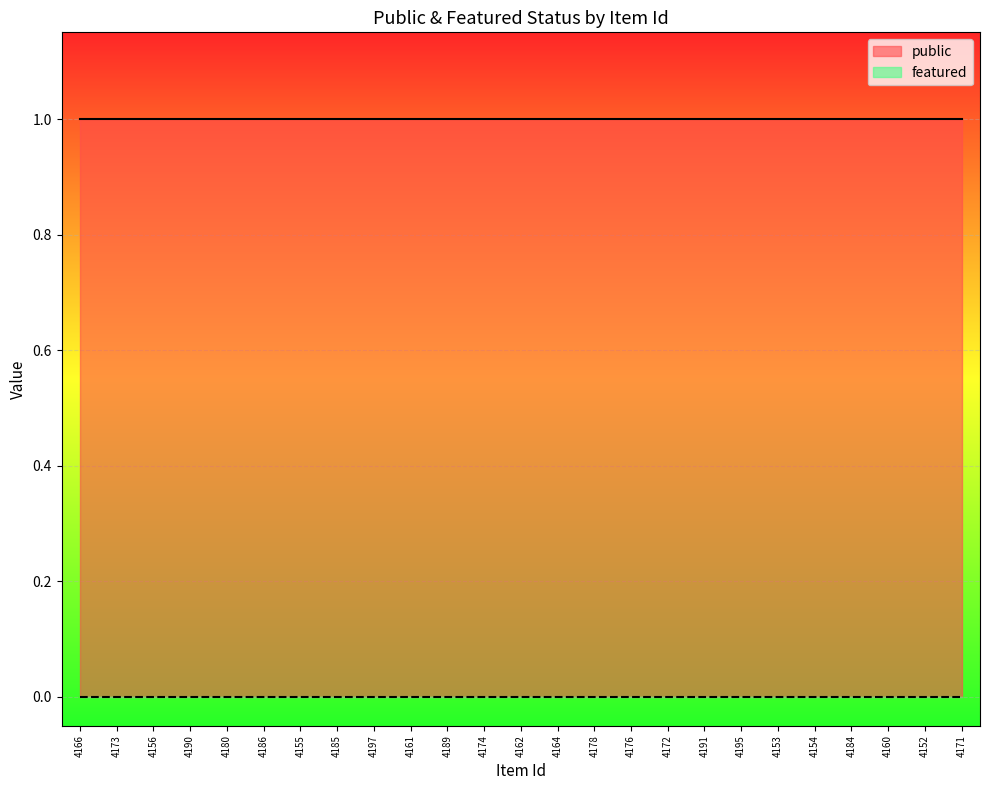

Which label corresponds to the smallest value in the chart?

4166